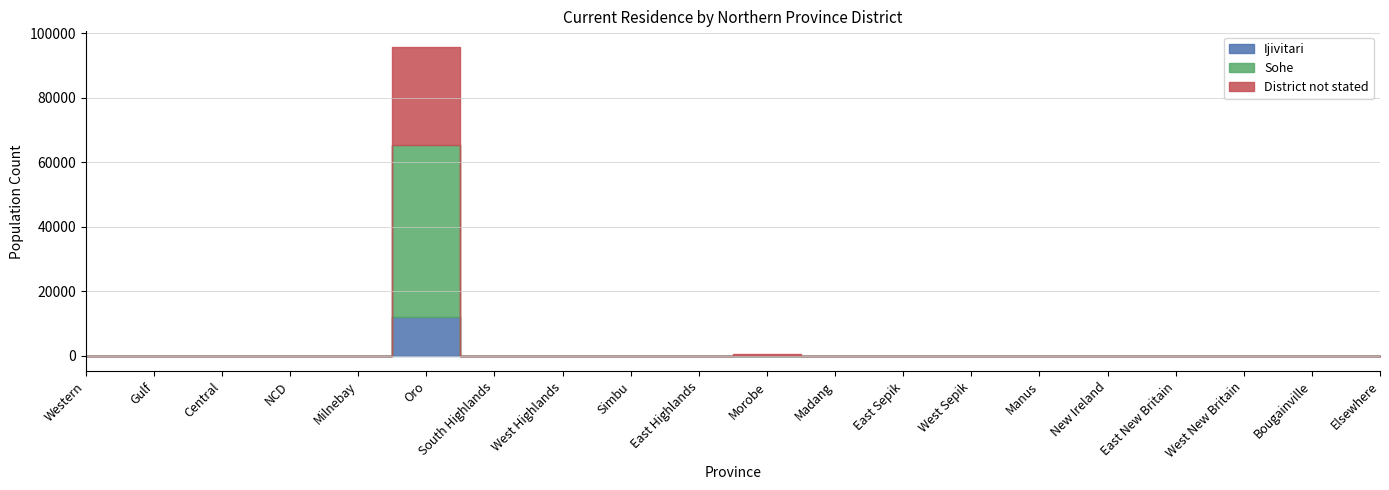

At which category is the sum across all series the highest?

Oro